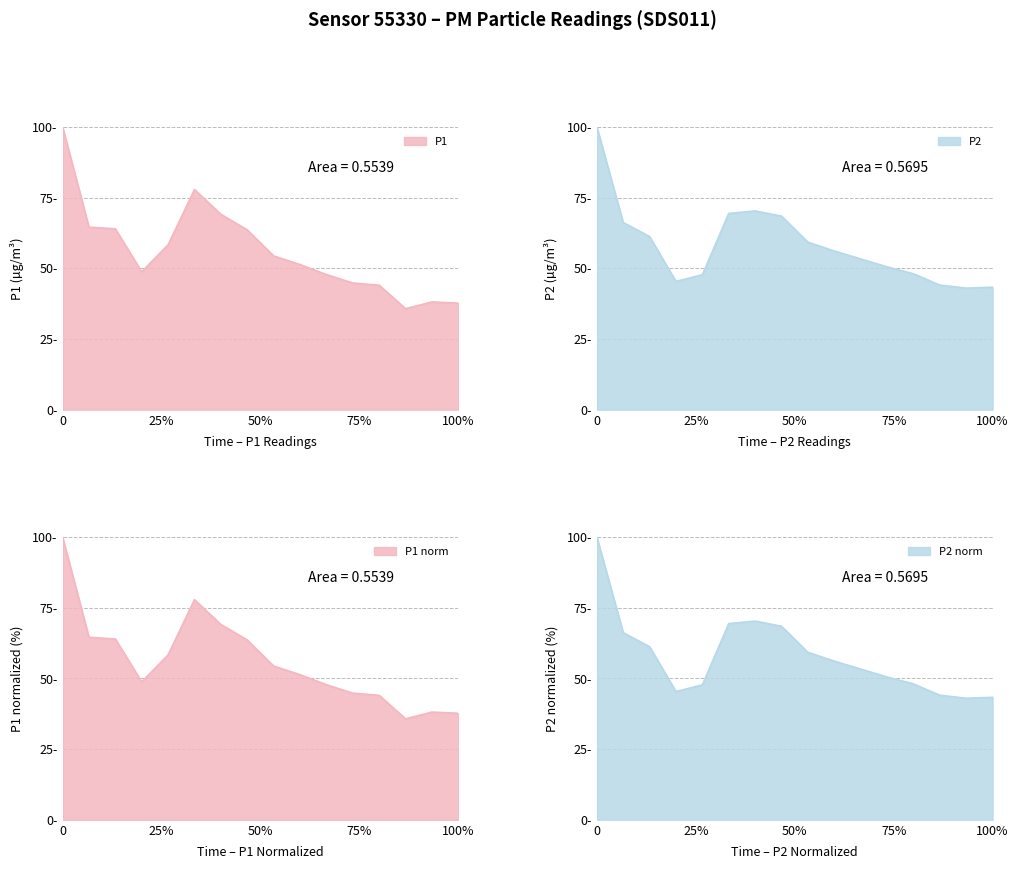

Which category has the highest value in the P1 series?

00:00